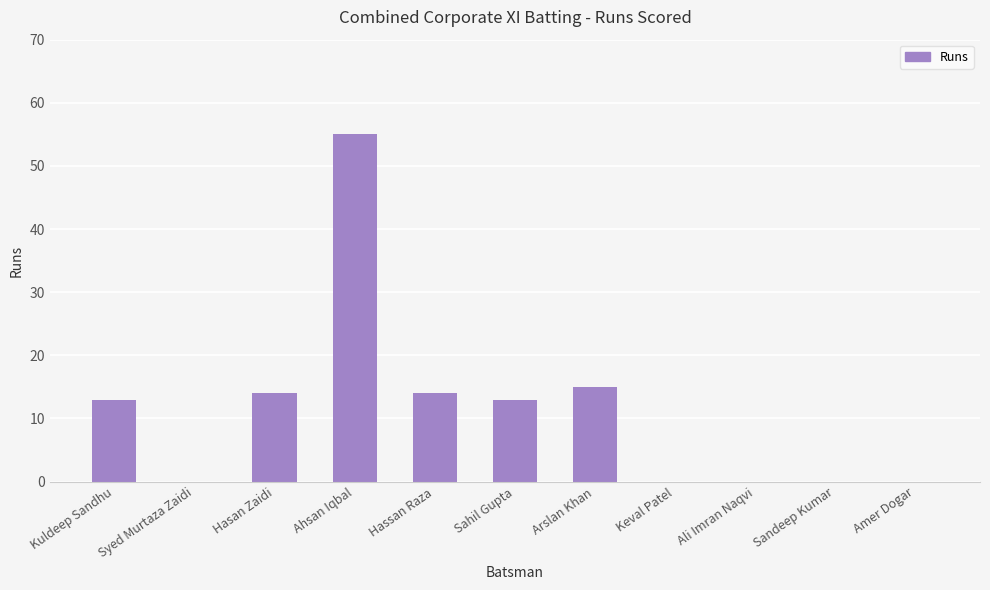

Which category has the highest value across all series?

Ahsan Iqbal